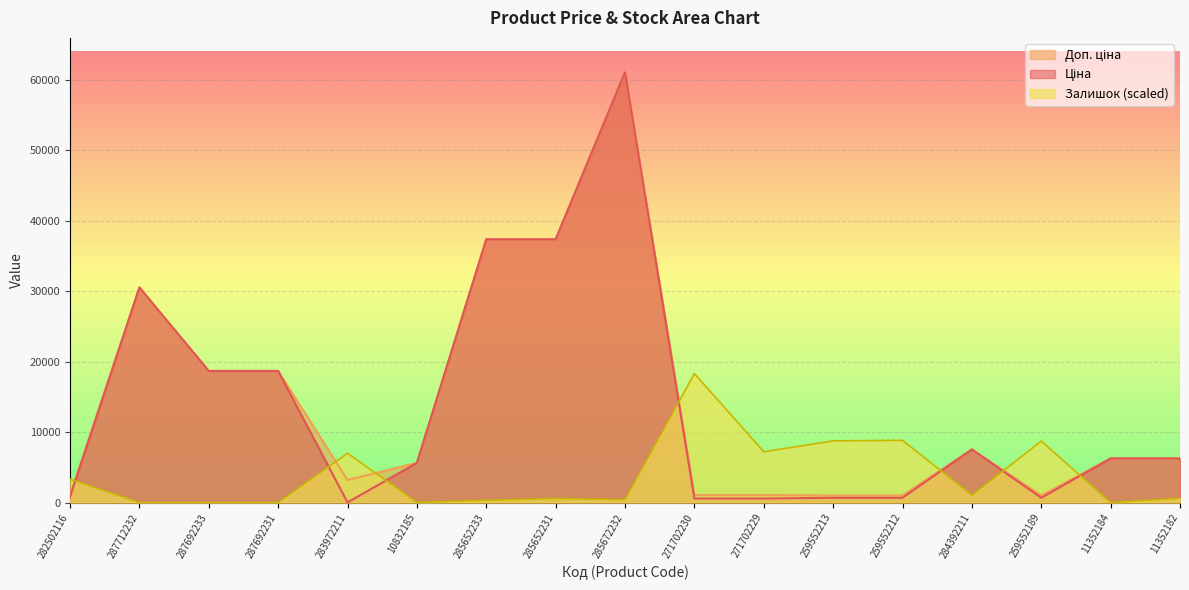

What is the greatest value displayed?

61024.7